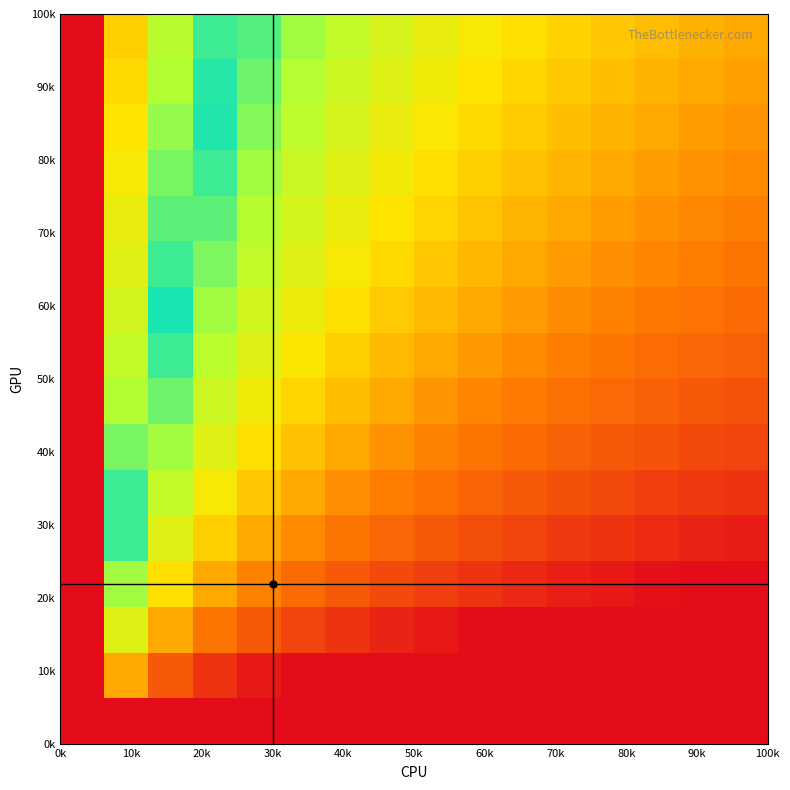

What is the maximum value shown in the chart?

1.0